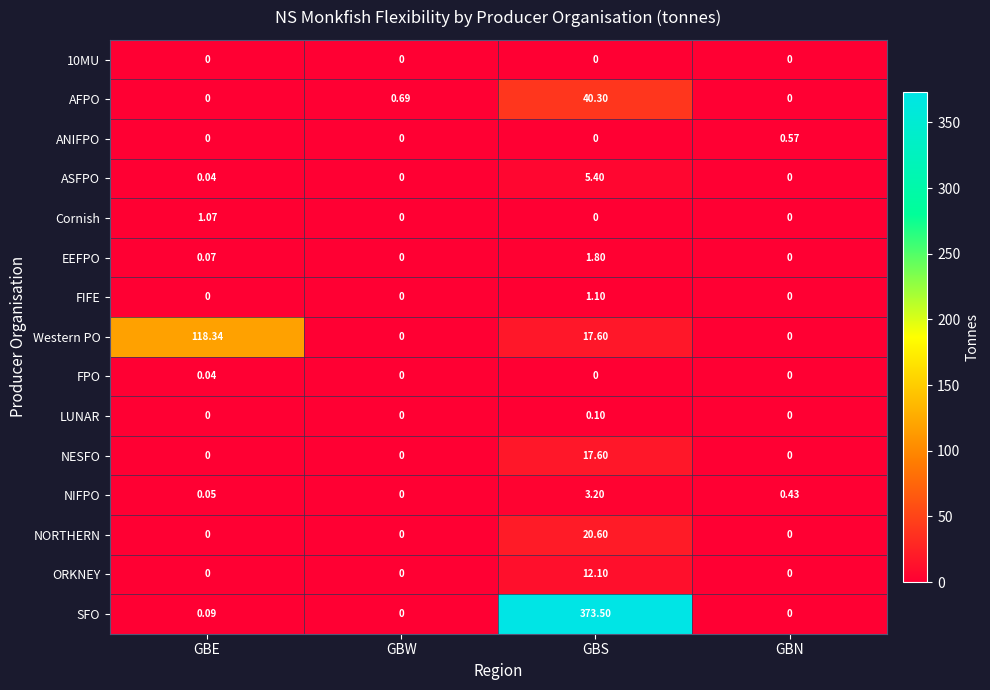

At which category does the chart reach its peak across all series?

GBS